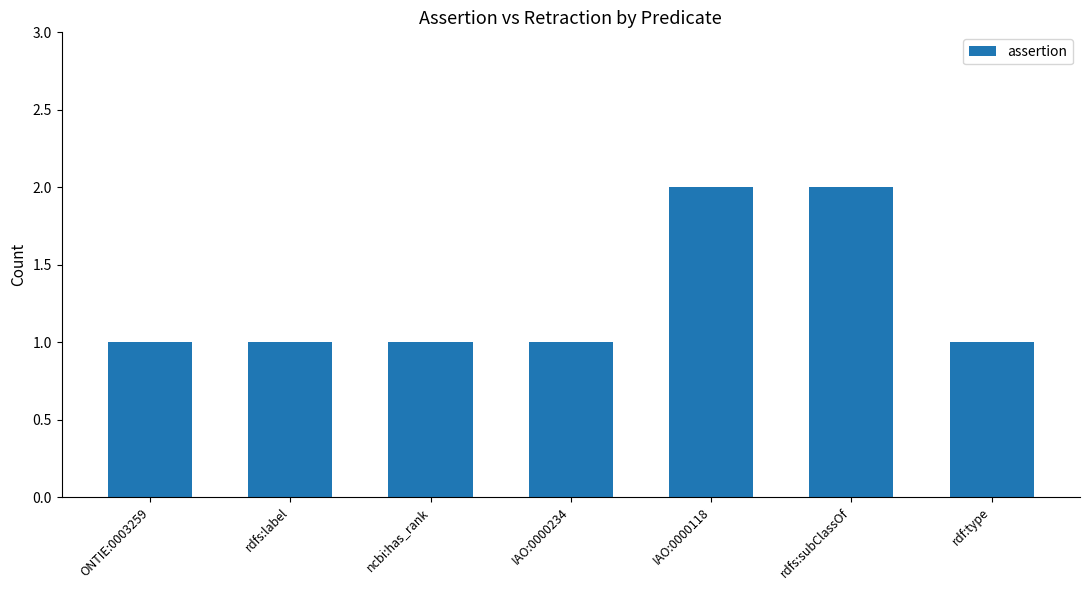

What is the label of the 1st bar from the left?

ONTIE:0003259